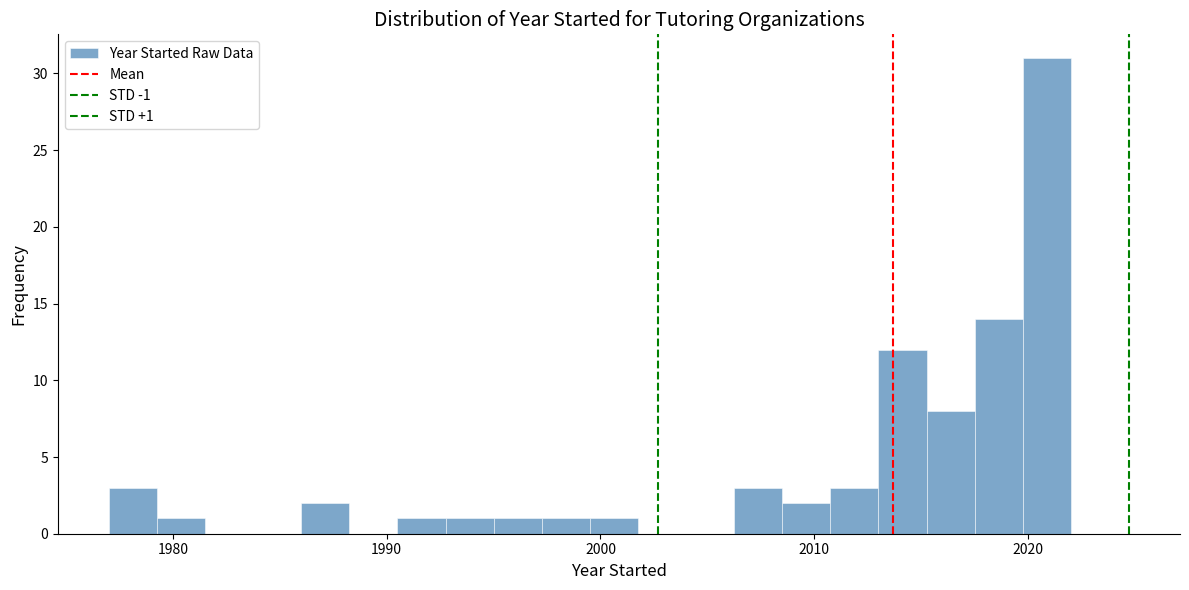

Around what value on the x-axis is the tallest bar? Give the approximate position of its centre, as read against the axis.

2021